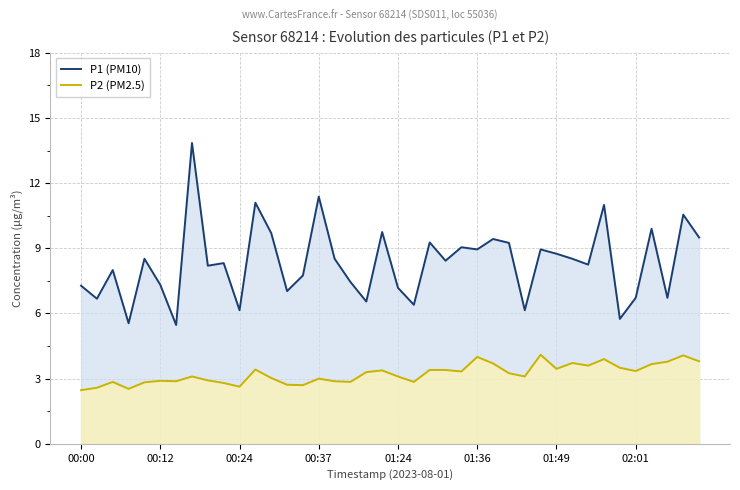

At how many categories does at least one series exceed 7?

30